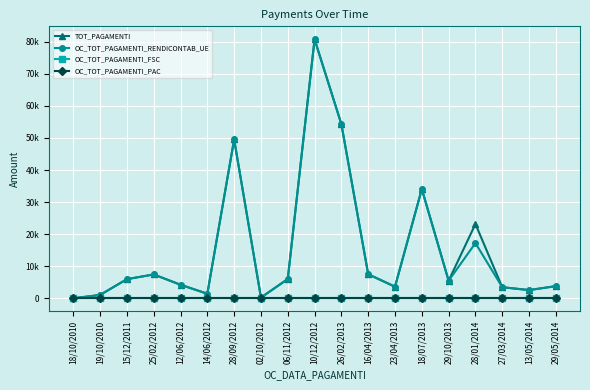

True or false: OC_TOT_PAGAMENTI_RENDICONTAB_UE and OC_TOT_PAGAMENTI_FSC intersect in this chart.

False